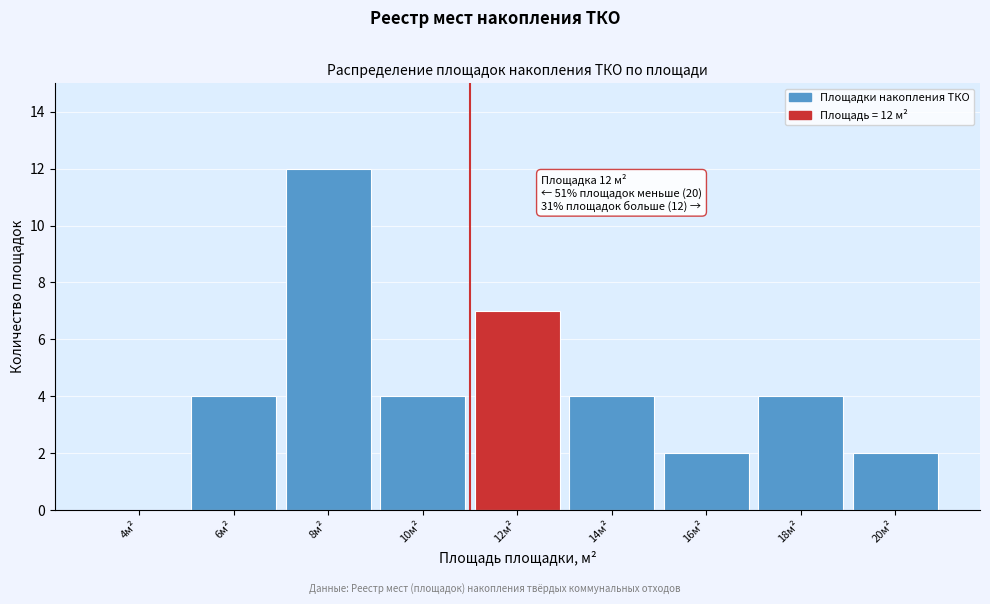

Reading left to right, extract all data points from this chart.

4м²=0	6м²=4	8м²=12	10м²=4	12м²=7	14м²=4	16м²=2	18м²=4	20м²=2